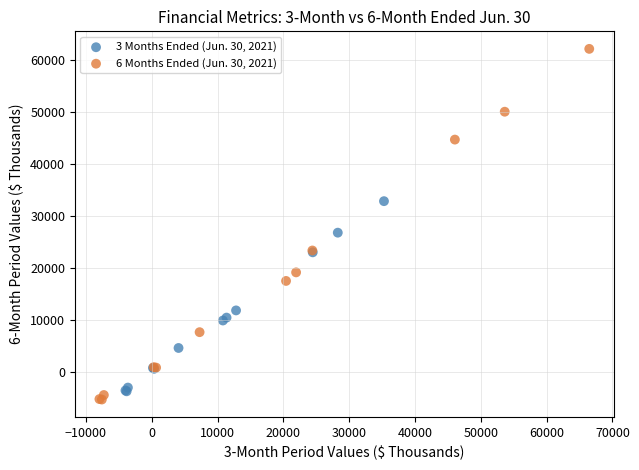

Which series reaches the minimum Y coordinate?

6 Months Ended (Jun. 30, 2021)